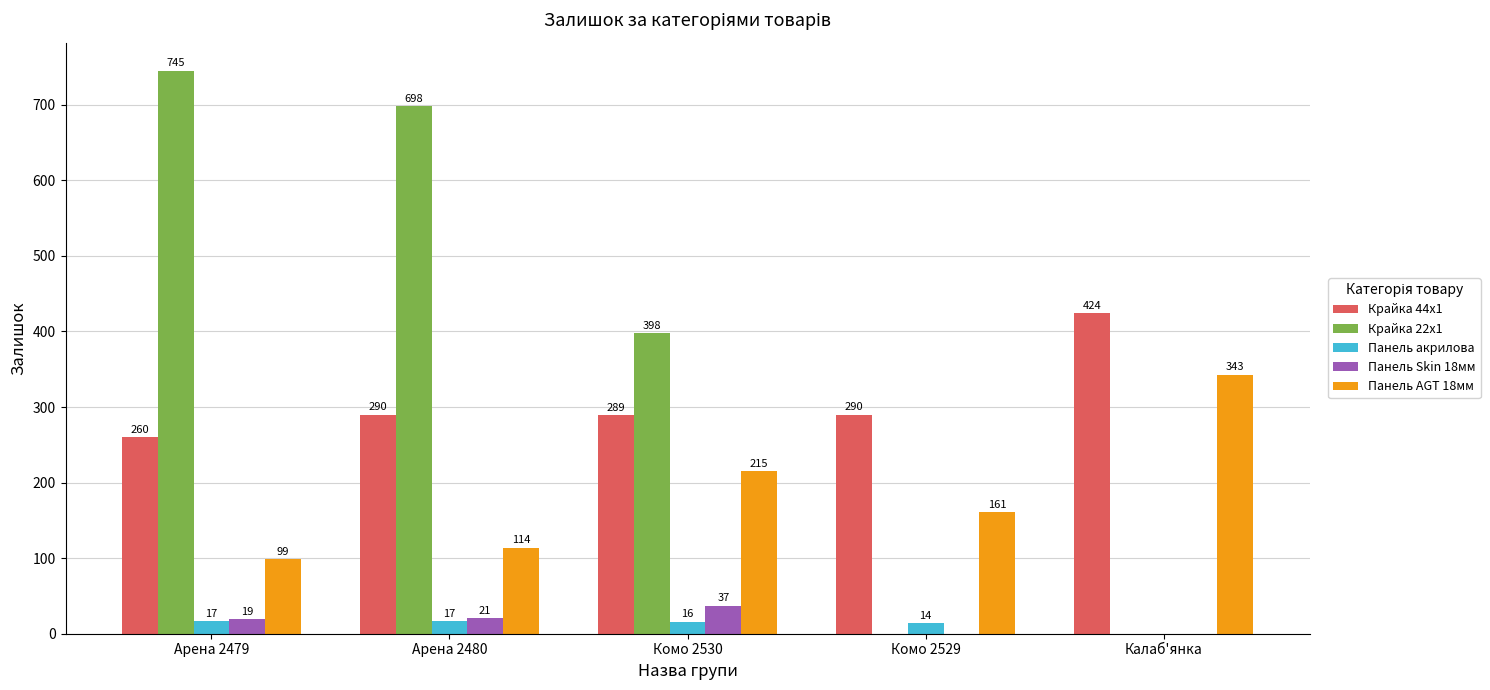

Count the number of data series in this chart.

5